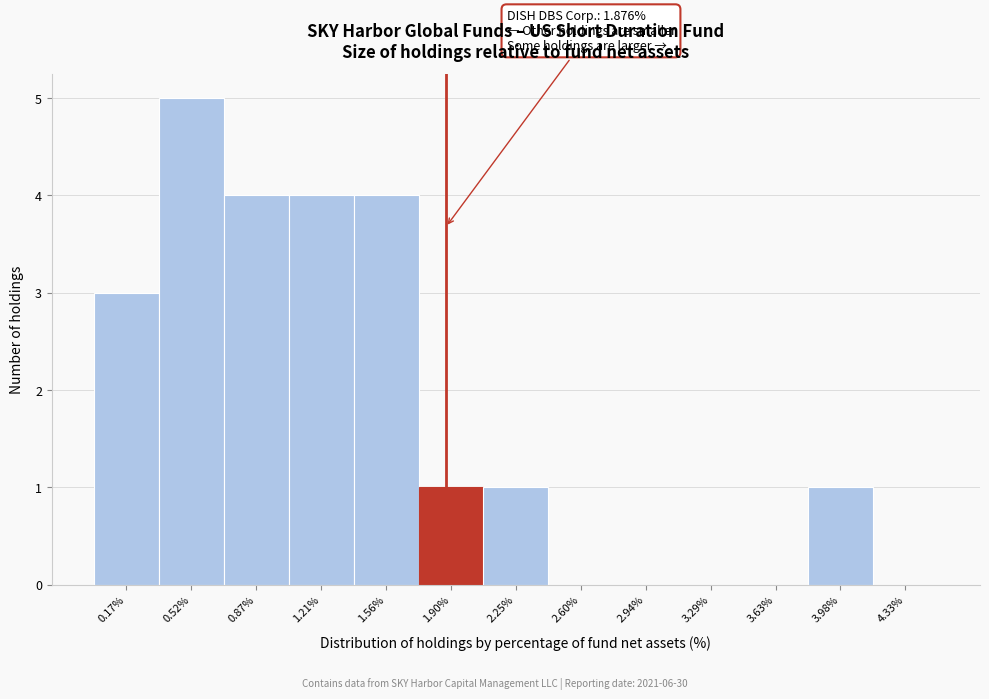

Which range on the x-axis has the tallest bar?

0.35 to 0.70